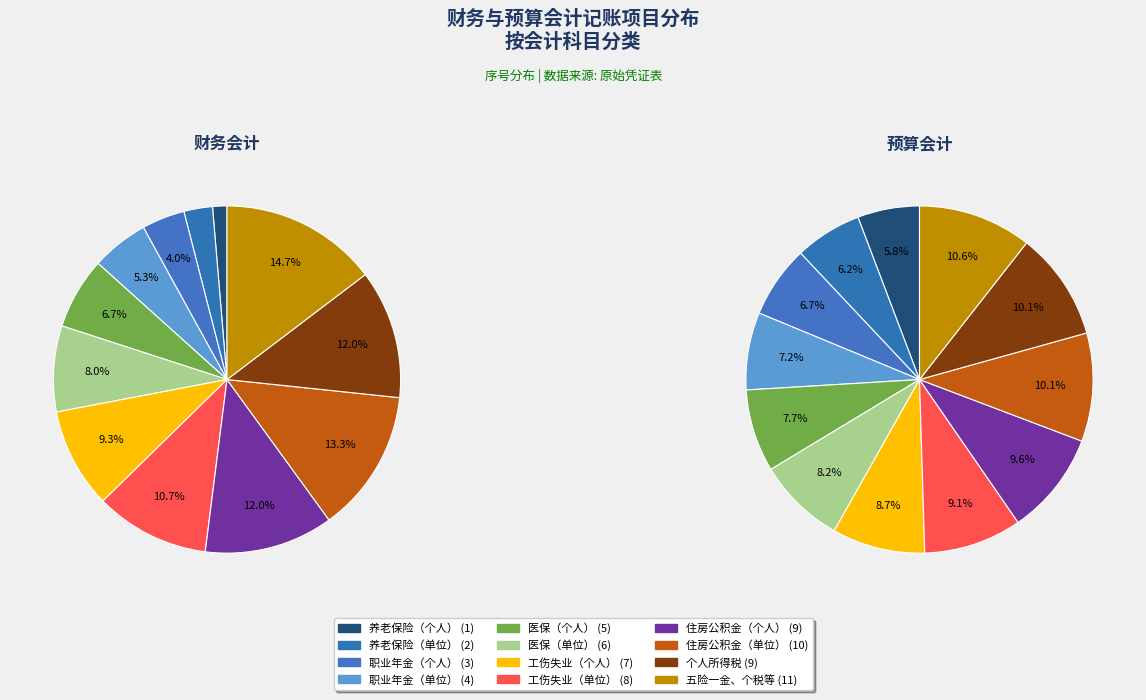

Is there a majority slice in this chart?

No